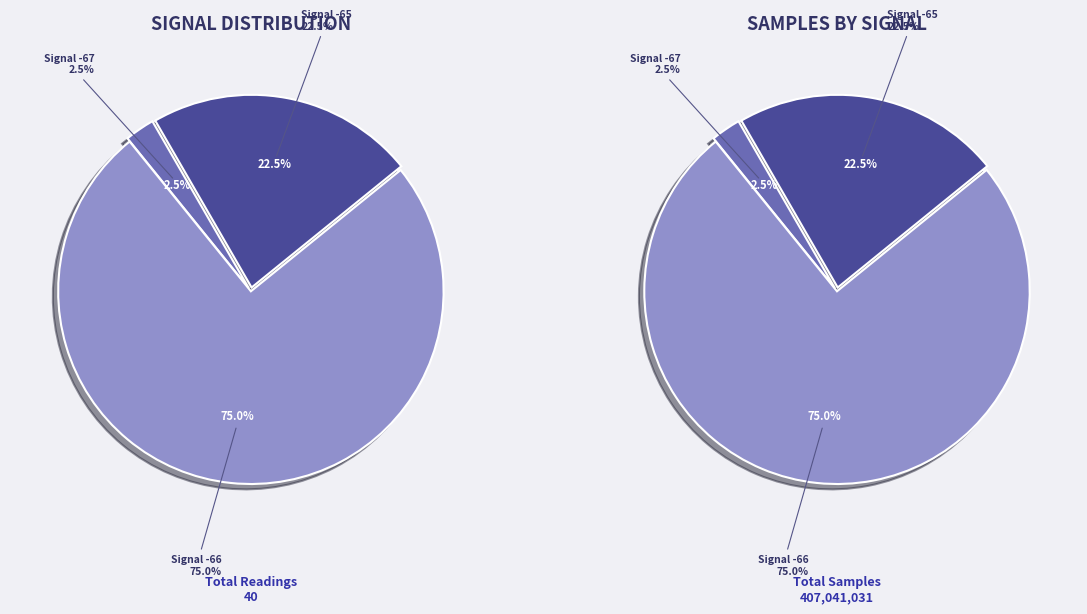

Is the sum of 34 and 7 greater than half?

No